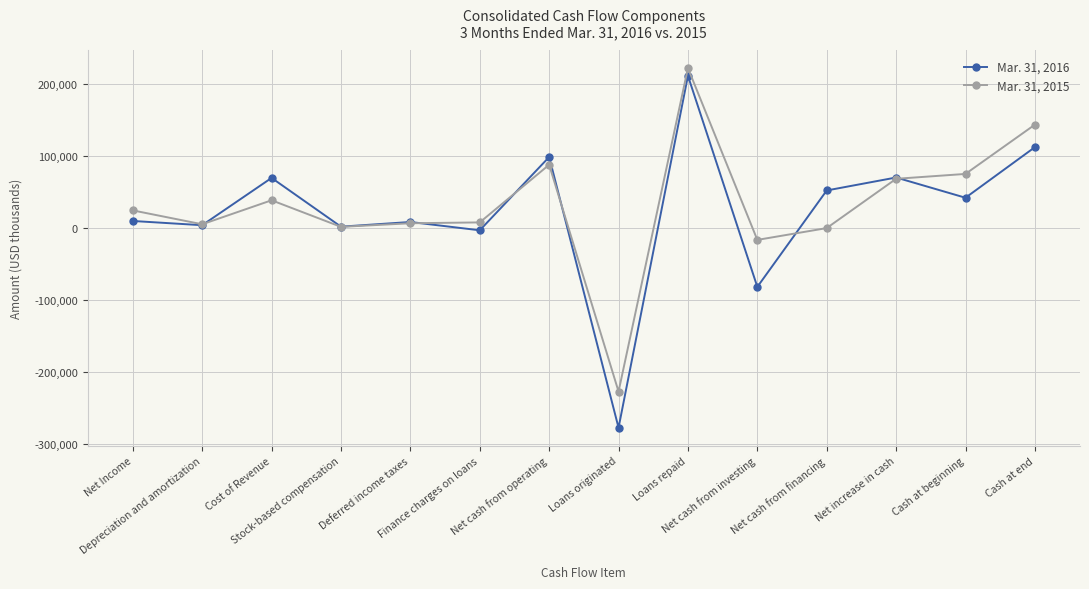

What is the label of the 2nd point from the left?

Depreciation and amortization